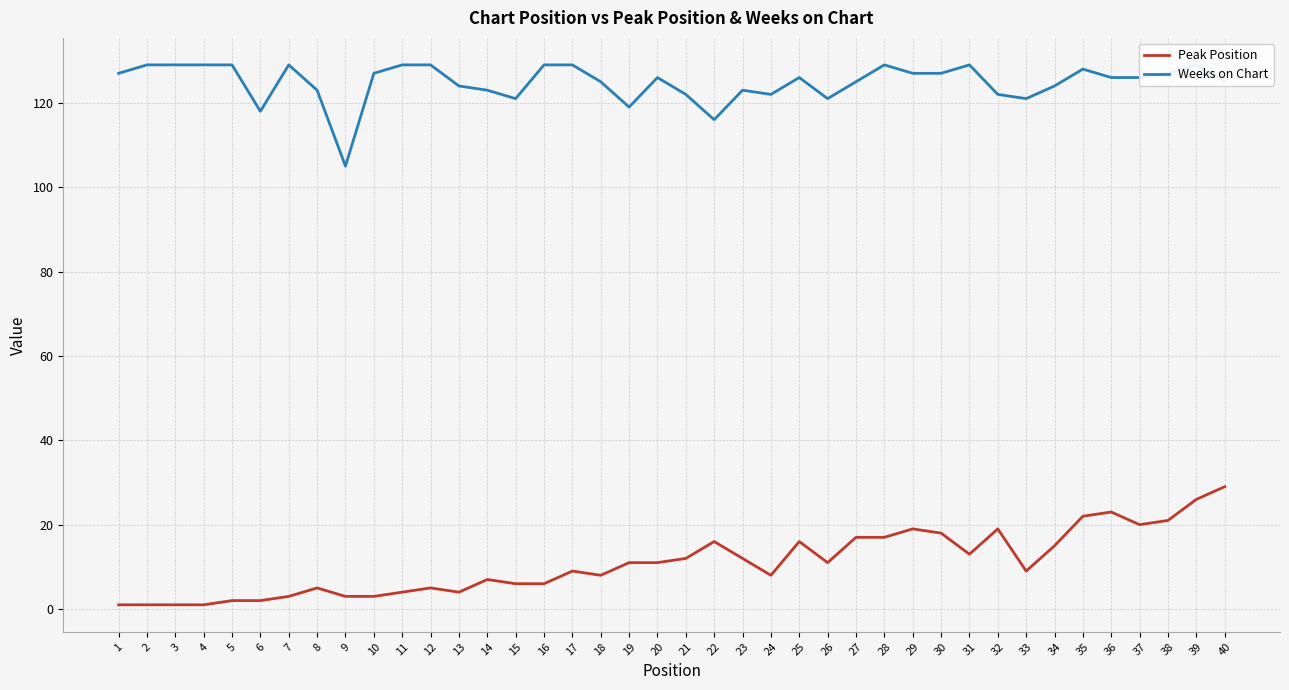

Where is the first local minimum for Weeks on Chart?

6